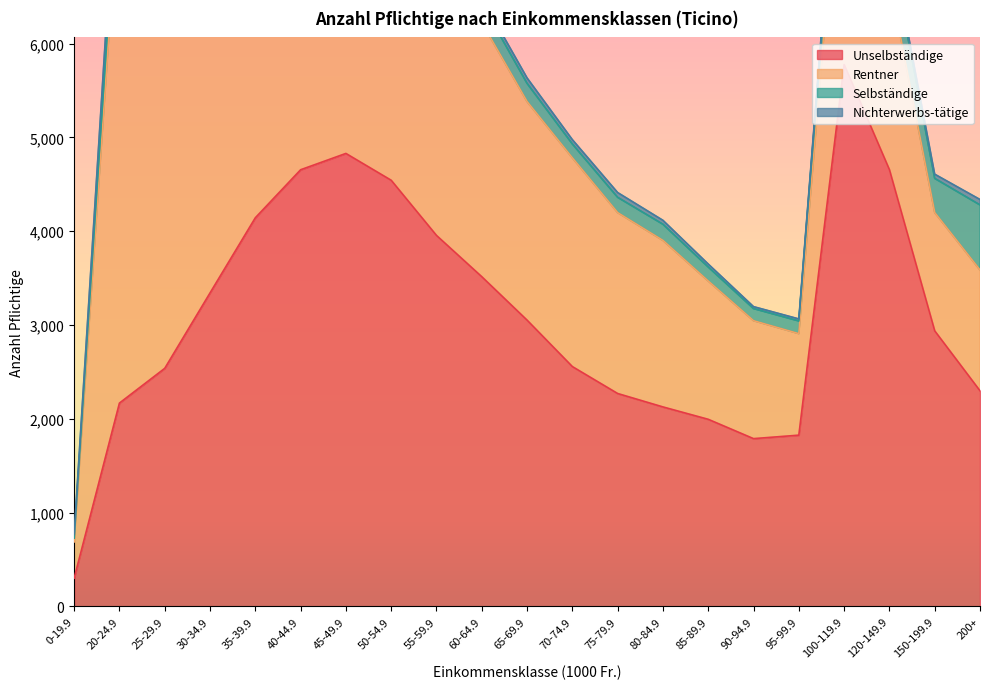

The value of Selbständige at 100-119.9 is 450. True or false?

True